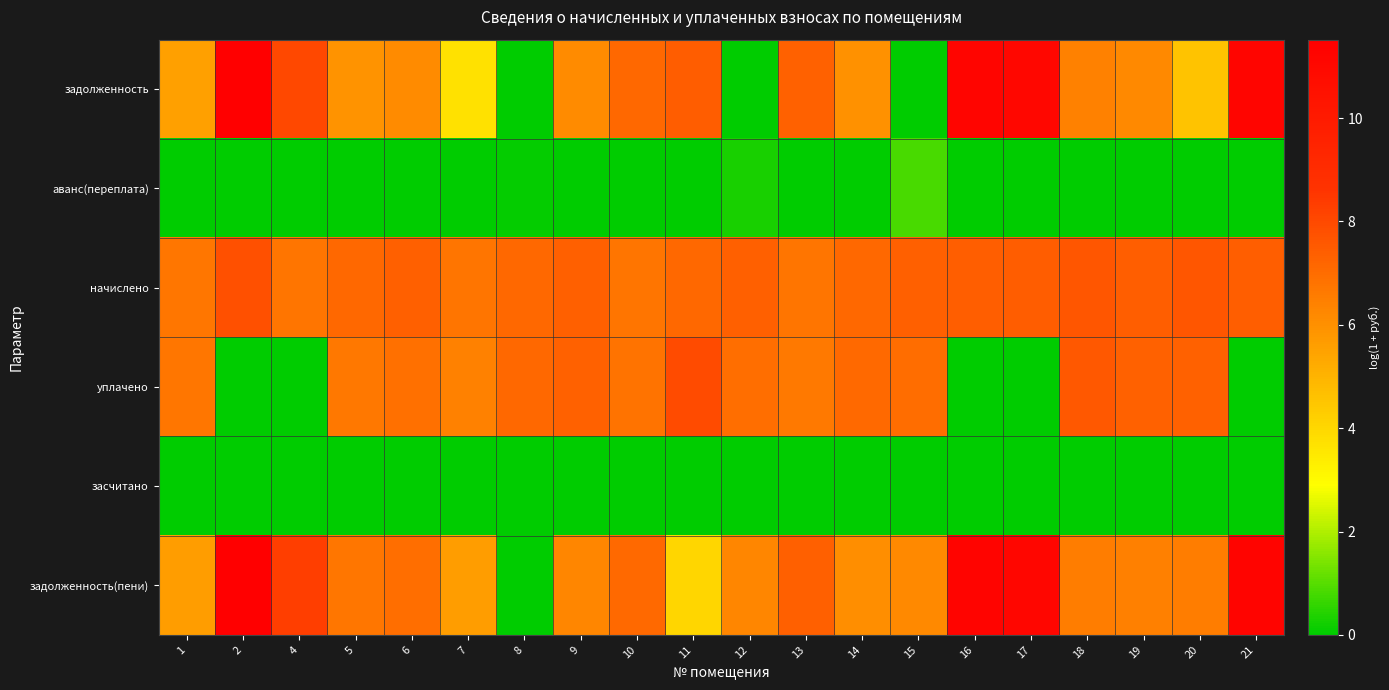

What is the difference between the highest and lowest values at 18?

7.6